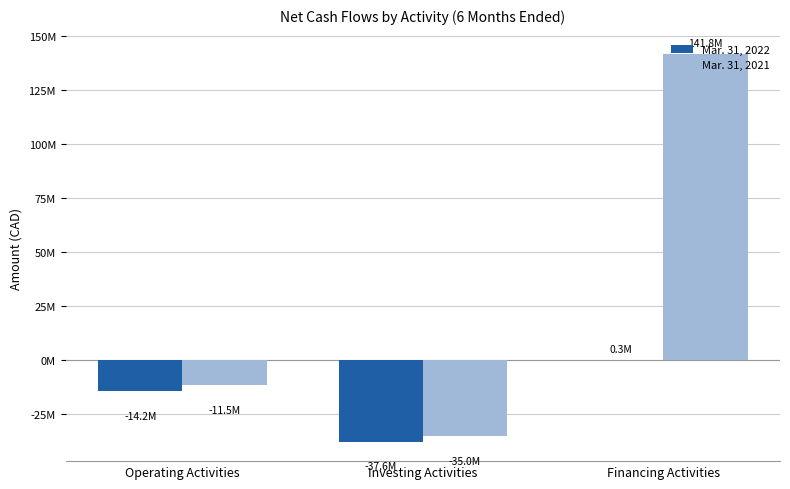

What is the difference between the maximum and minimum values in the Mar. 31, 2021 series?

176791730